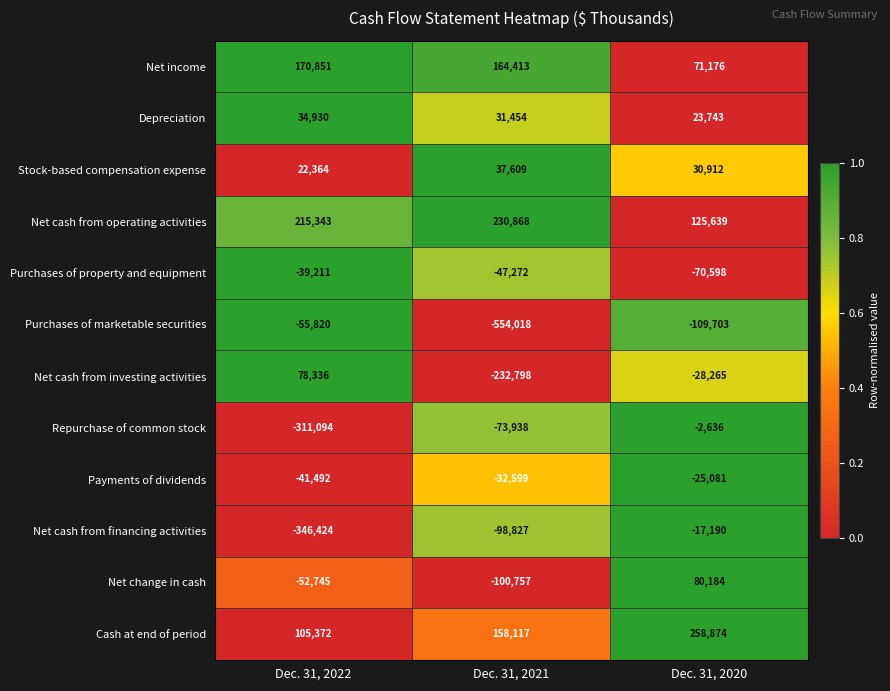

The value of Payments of dividends at Dec. 31, 2020 is -14986. True or false?

False